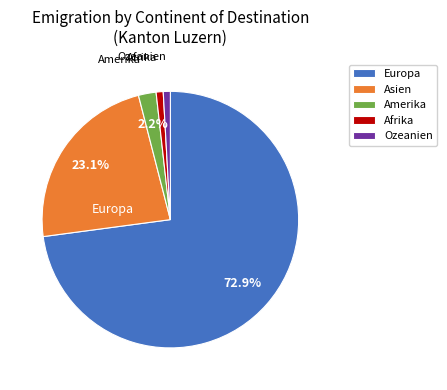

Is the sum of Asien and Afrika greater than half?

No